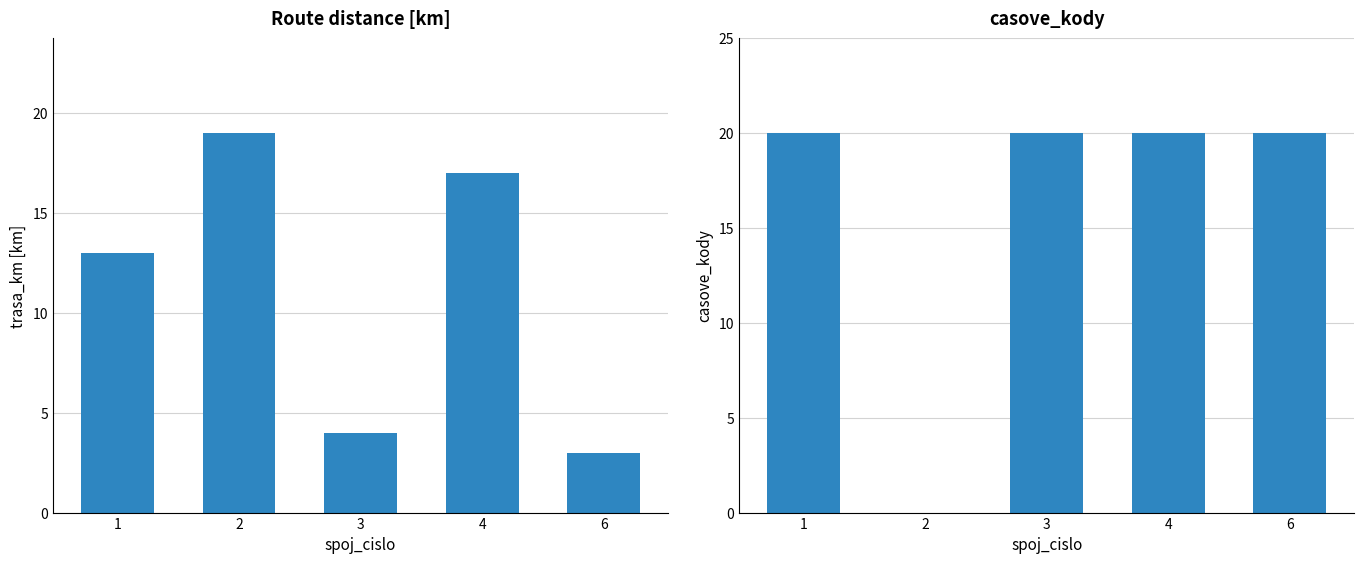

At 6, list the series in order from smallest to largest.

trasa_km, casove_kody